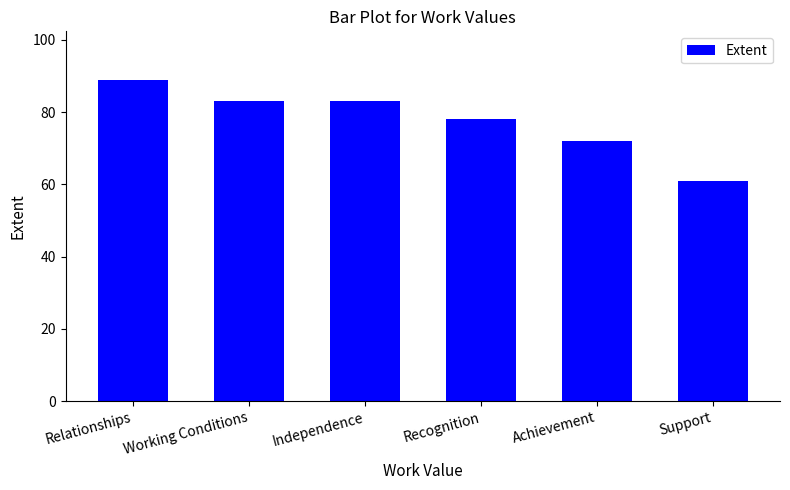

Reading left to right, transcribe all the data shown in this chart.

89	83	83	78	72	61